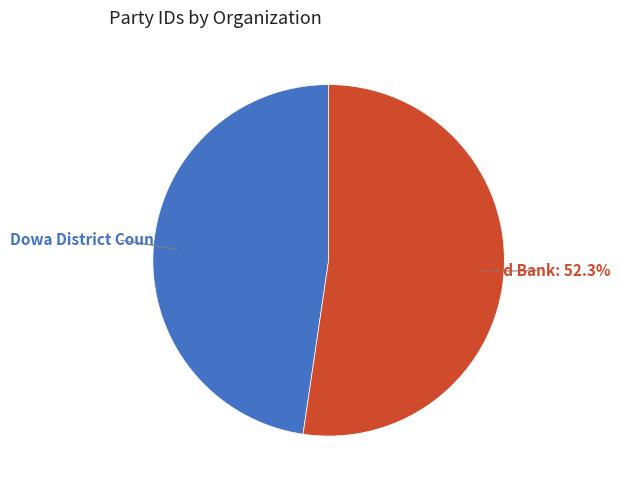

Which slice is the largest?

World Bank